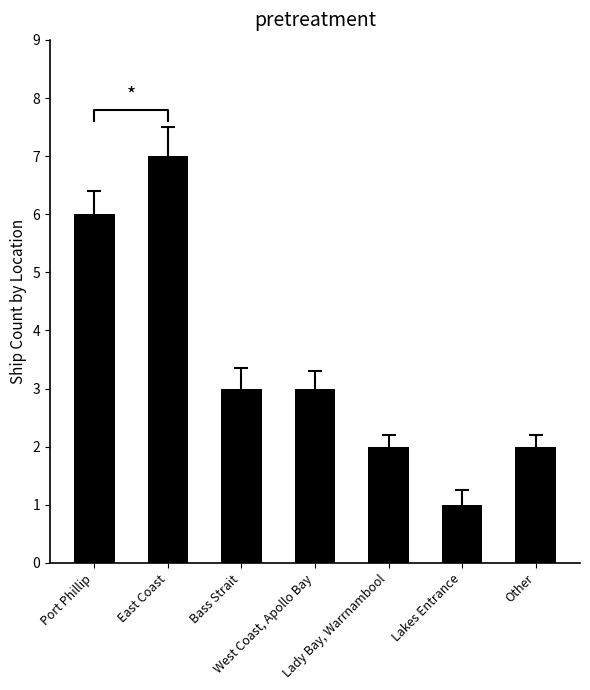

Reading left to right, extract all data points from this chart.

Port Phillip=6	East Coast=7	Bass Strait=3	West Coast, Apollo Bay=3	Lady Bay, Warrnambool=2	Lakes Entrance=1	Other=2